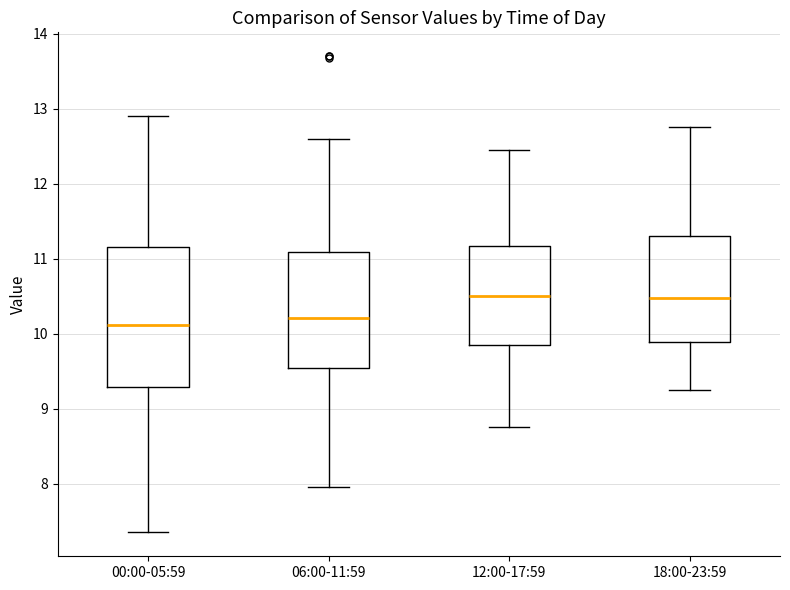

Reading left to right, read every box against the y-axis: the position of its median line, the range the box covers, and the ends of its whiskers. The values are not printed on the chart, so give them approximately, as read against the axis.

00:00-05:59: median 10.1, box 9.3 to 11.2, whiskers 7.4 to 12.9
06:00-11:59: median 10.2, box 9.5 to 11.1, whiskers 8.0 to 12.6
12:00-17:59: median 10.5, box 9.9 to 11.2, whiskers 8.8 to 12.5
18:00-23:59: median 10.5, box 9.9 to 11.3, whiskers 9.3 to 12.8